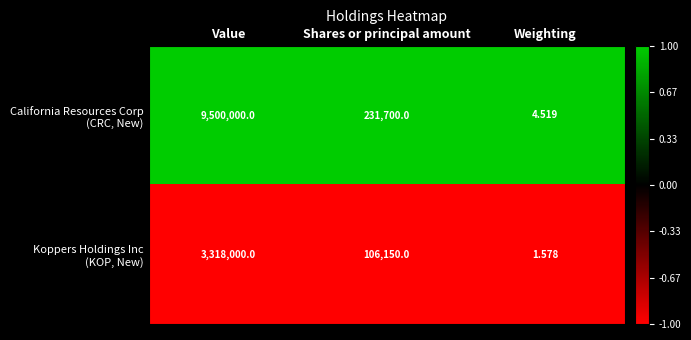

At which category does the chart reach its minimum across all series?

Weighting